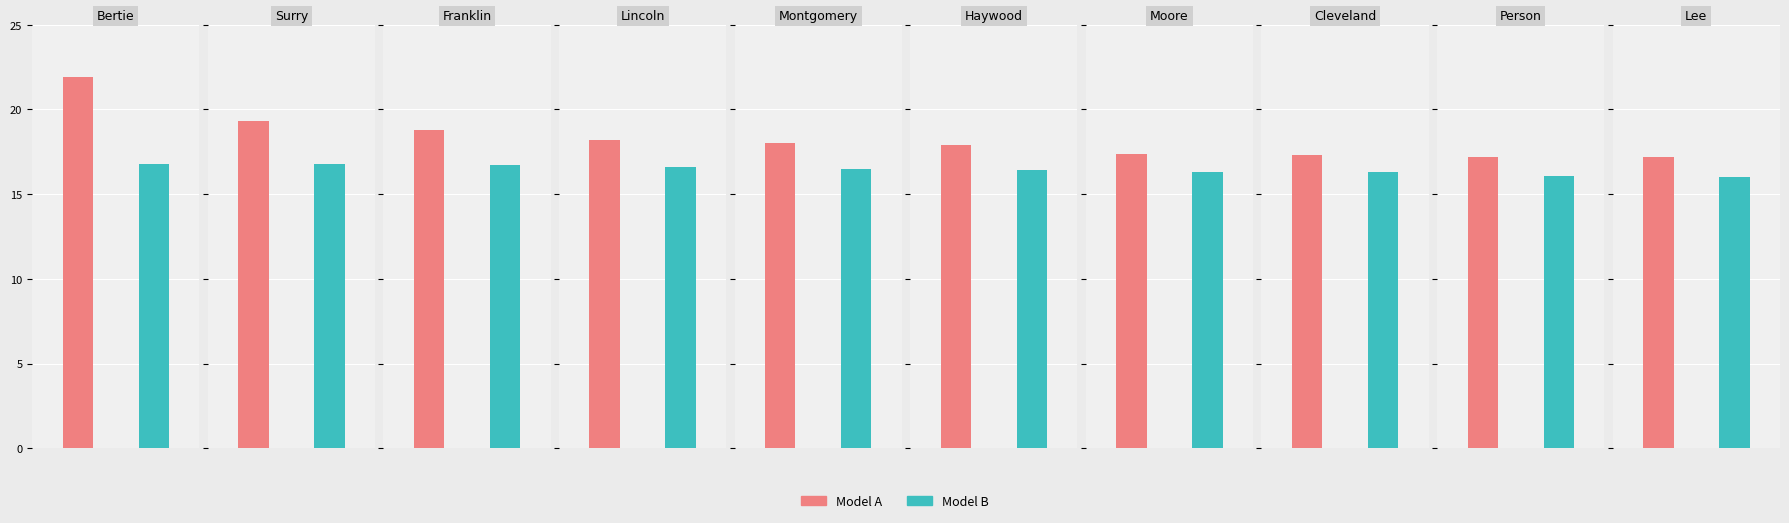

Reading right to left, what are all the values shown in this chart?

Model A: Lee=17.2	Person=17.2	Cleveland=17.3	Moore=17.4	Haywood=17.9	Montgomery=18.0	Lincoln=18.2	Franklin=18.8	Surry=19.3	Bertie=21.9
Model B: Lee=16.0	Person=16.1	Cleveland=16.3	Moore=16.3	Haywood=16.4	Montgomery=16.5	Lincoln=16.6	Franklin=16.7	Surry=16.8	Bertie=16.8